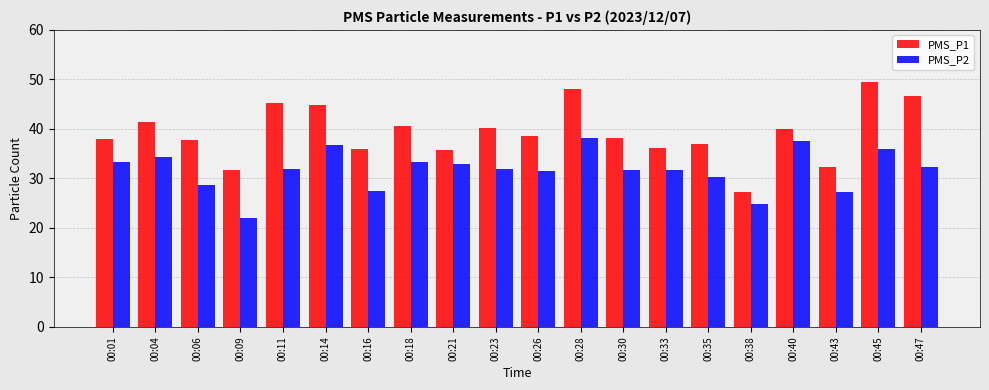

True or false: PMS_P1 has a value of 62.5 at 00:33.

False